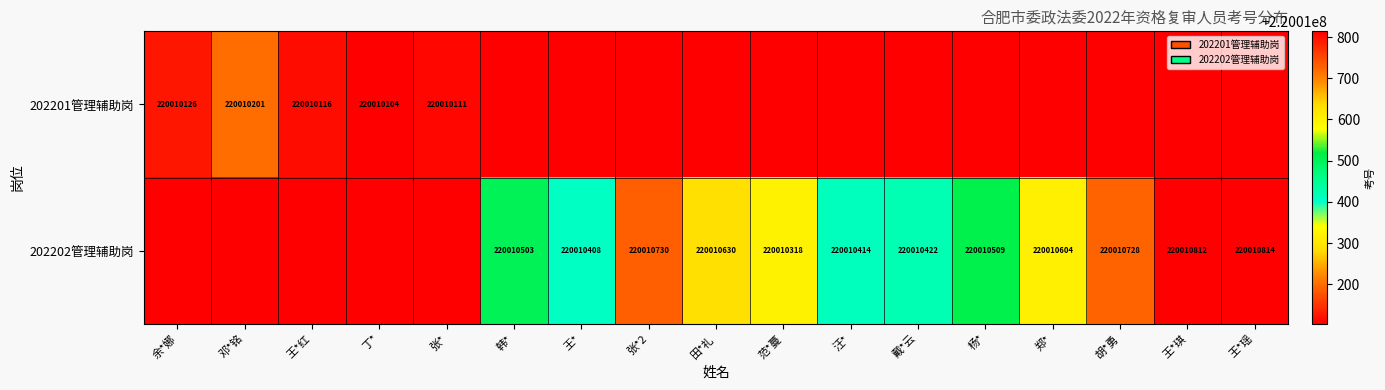

Is the value of 202202管理辅助岗 at 王* greater than the value of 202201管理辅助岗 at 余*娜?

Yes